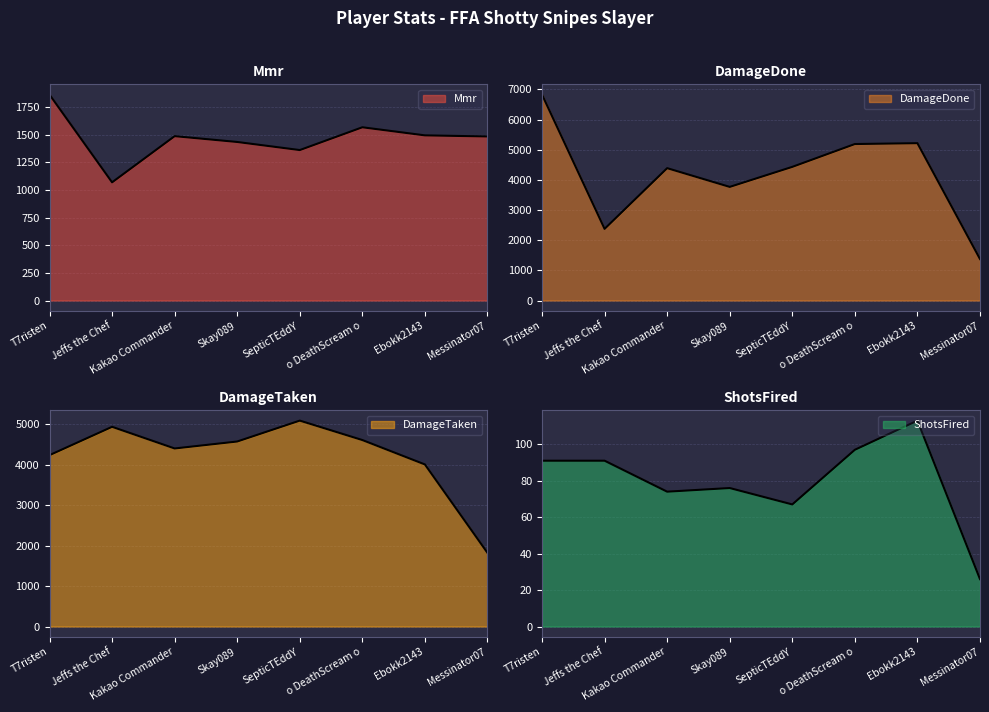

How many lines are shown in the chart?

4